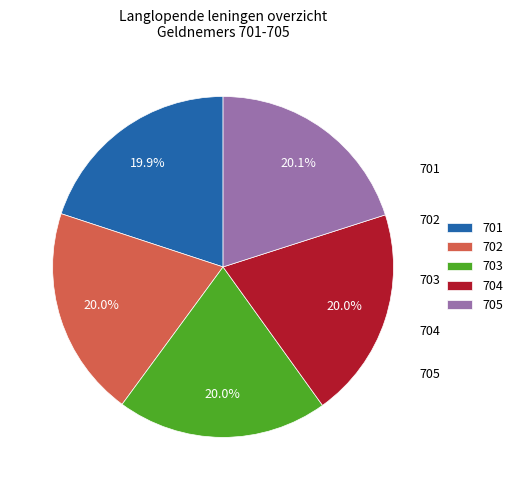

Approximately how many times larger is the value at 705 compared to 702?

1.0